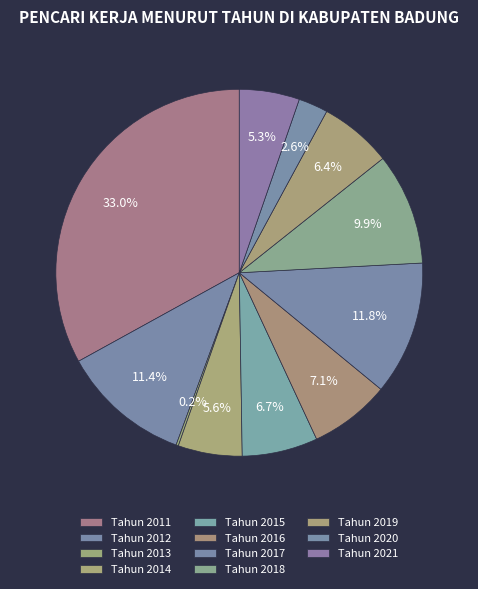

True or false: Tahun 2021 accounts for 18% of the total.

False